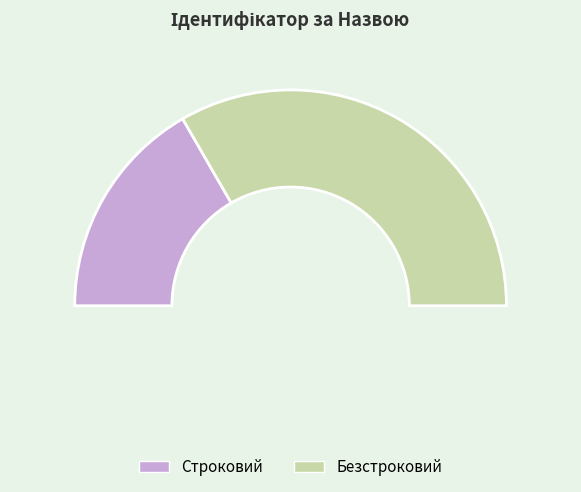

What is the ratio of the value at Строковий to the value at Безстроковий?

0.5